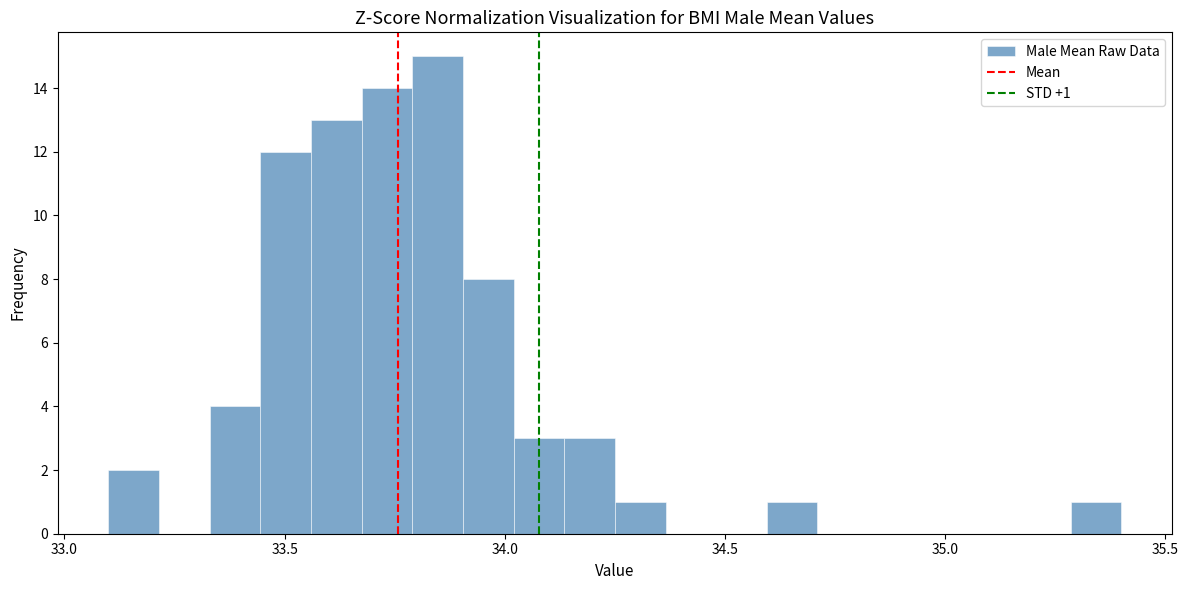

Around what value on the x-axis is the tallest bar? Give the approximate position of its centre, as read against the axis.

33.85